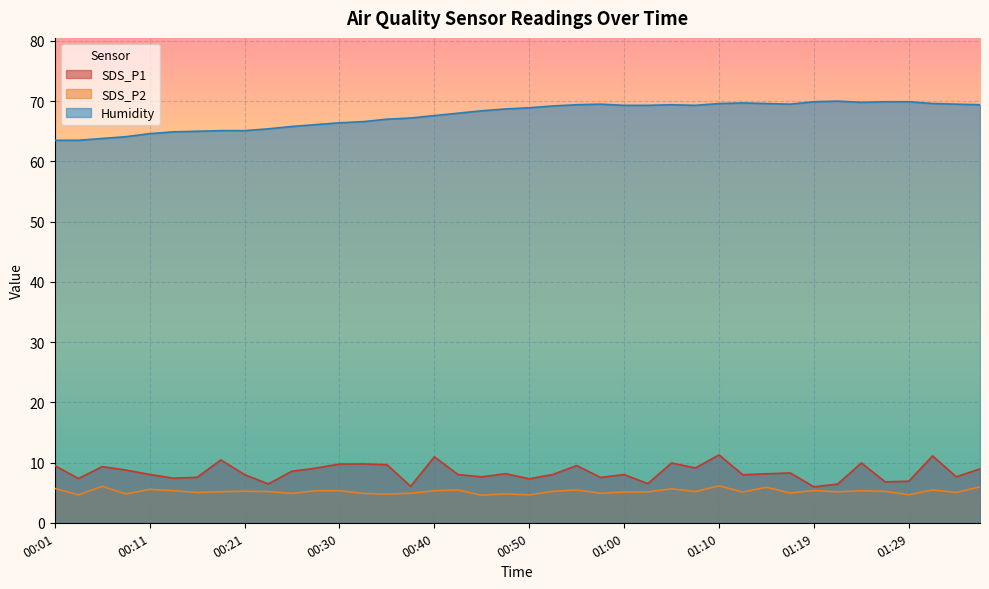

Which has a higher value, 00:35 or 00:06?

00:35